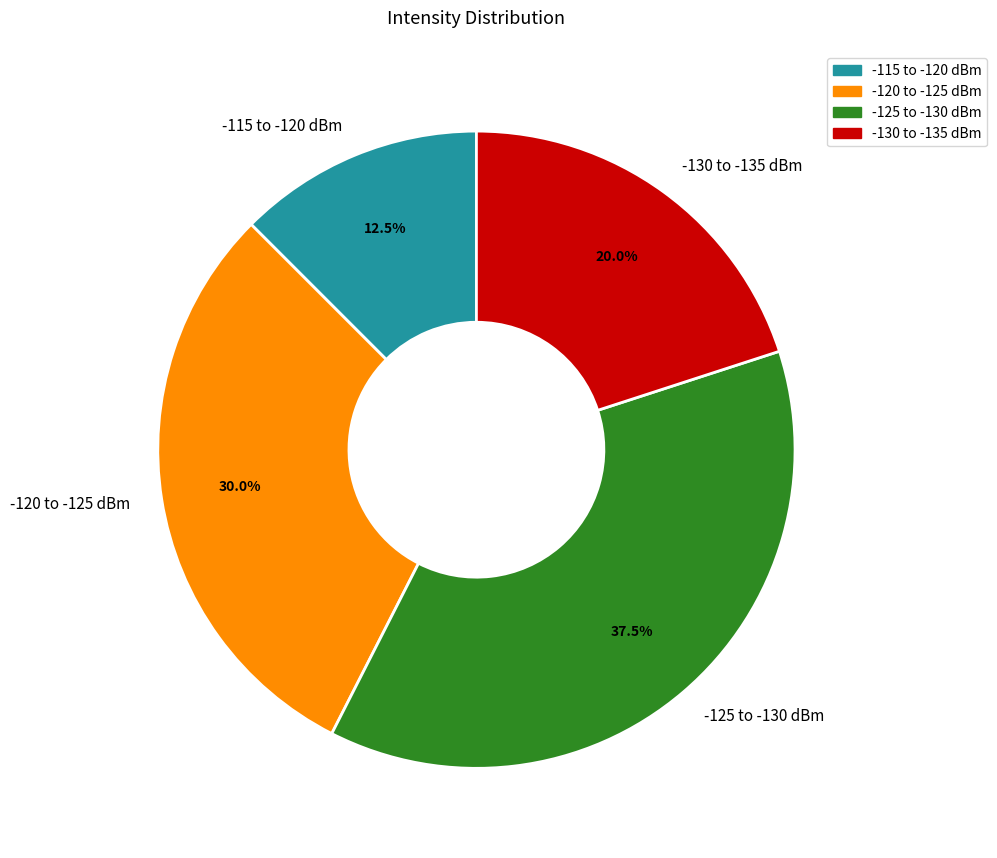

Which slice is the smallest?

-115 to -120 dBm